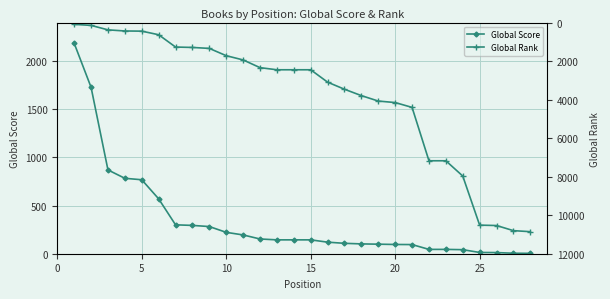

What is the highest value of the Global Score series?

2185